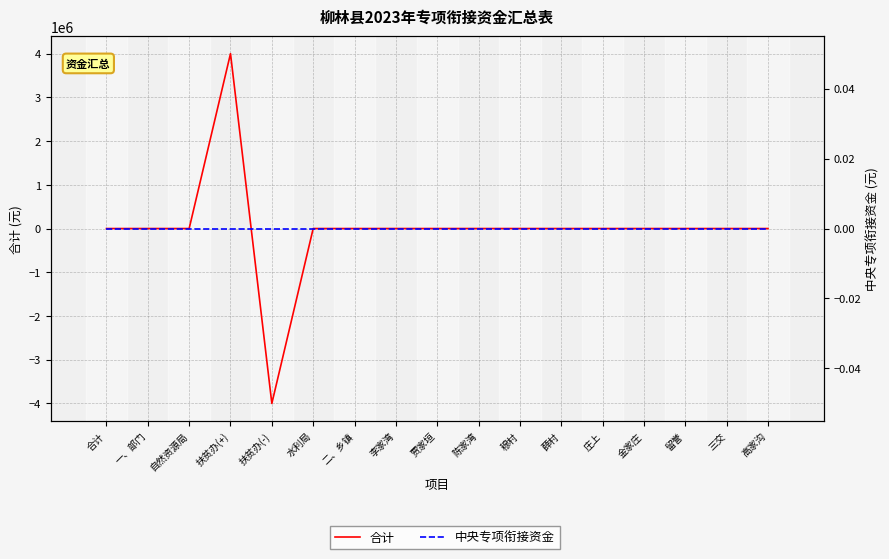

Rank the series at 陈家湾 from highest to lowest value.

合计, 中央专项衔接资金